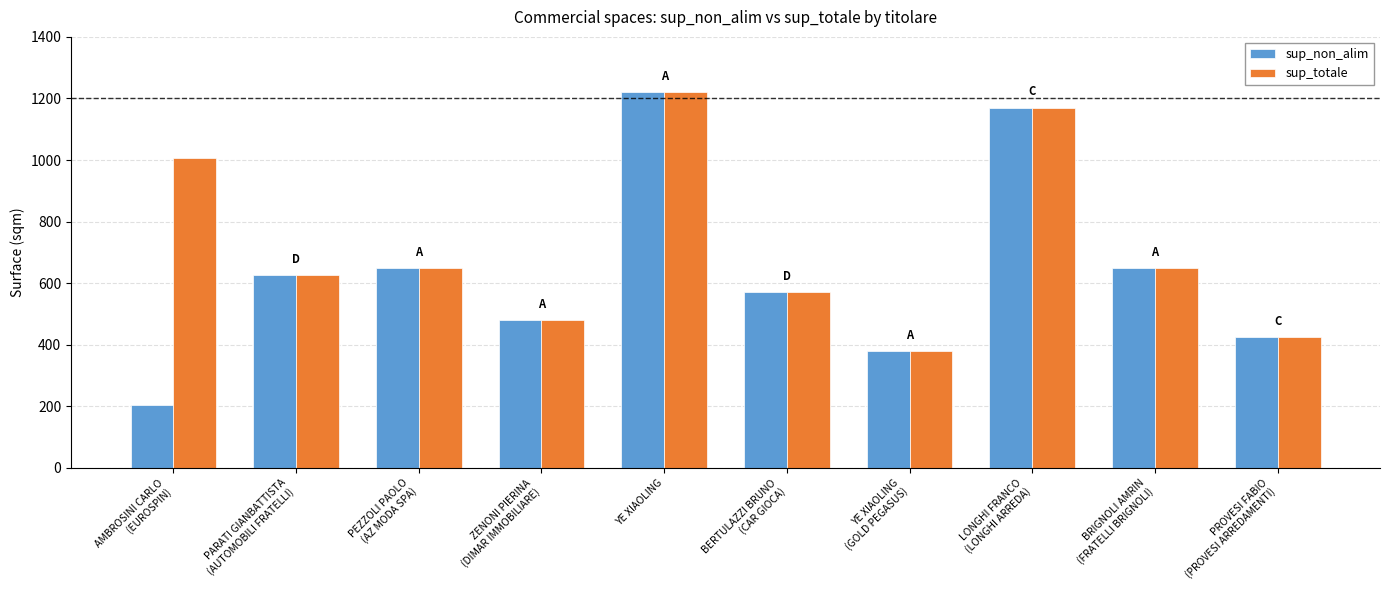

What value does the sup_non_alim series have at ZENONI PIERINA
(DIMAR IMMOBILIARE), to the nearest 50?

500